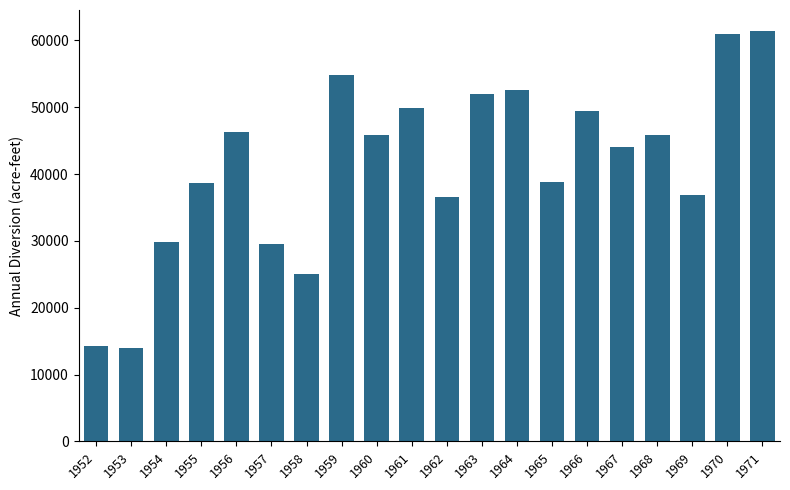

Does the chart contain any negative values?

No